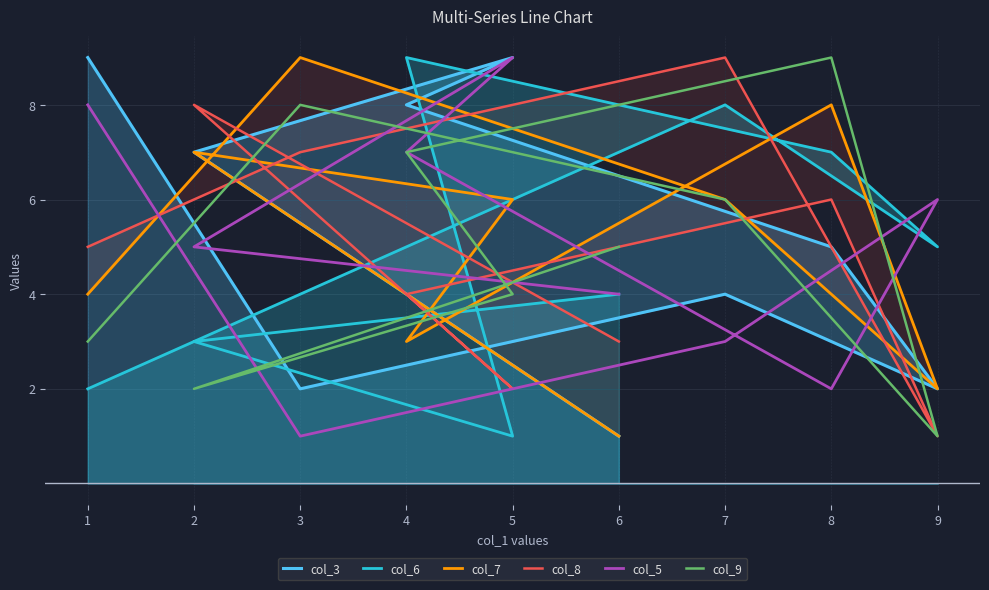

Reading left to right, list all the values displayed in this chart.

col_3: 1=9	3=2	7=4	9=2	8=5	4=8	5=9	2=7	6=1
col_6: 1=2	3=4	7=8	9=5	8=7	4=9	5=1	2=3	6=4
col_7: 1=4	3=9	7=6	9=2	8=8	4=3	5=6	2=7	6=1
col_8: 1=5	3=7	7=9	9=1	8=6	4=4	5=2	2=8	6=3
col_5: 1=8	3=1	7=3	9=6	8=2	4=7	5=9	2=5	6=4
col_9: 1=3	3=8	7=6	9=1	8=9	4=7	5=4	2=2	6=5